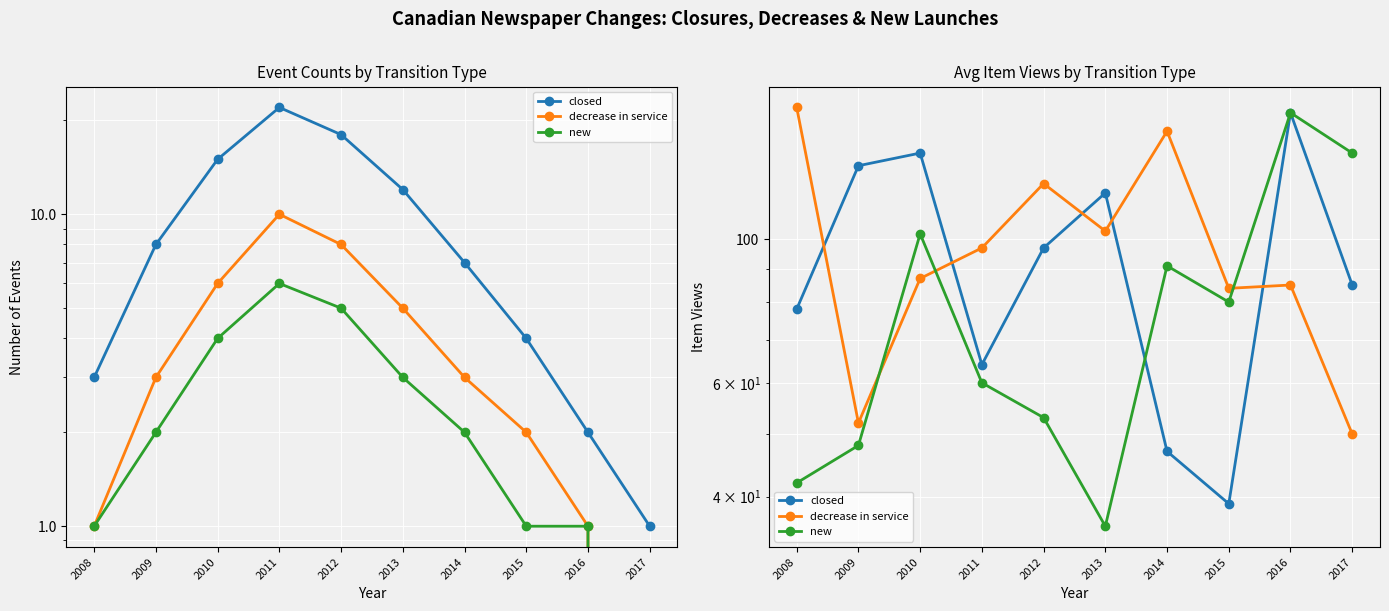

What is the value of the decrease in service point at the 9th from the left?

85